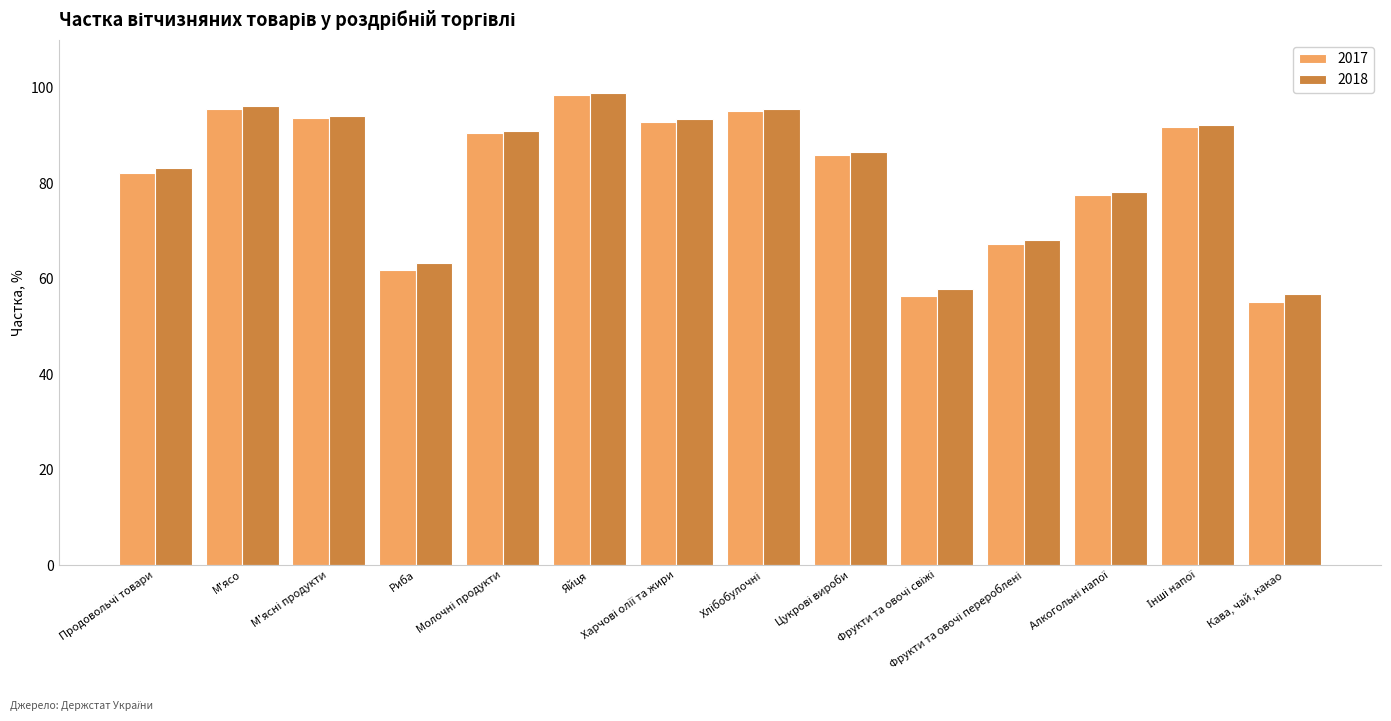

Count the number of data series in this chart.

2